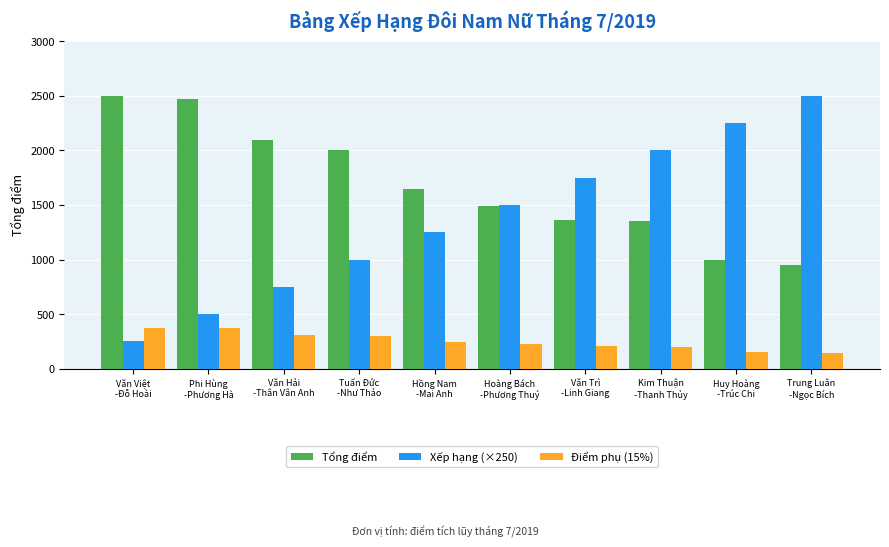

What is the difference between the maximum and minimum values in the Điểm phụ (15%) series?

232.5